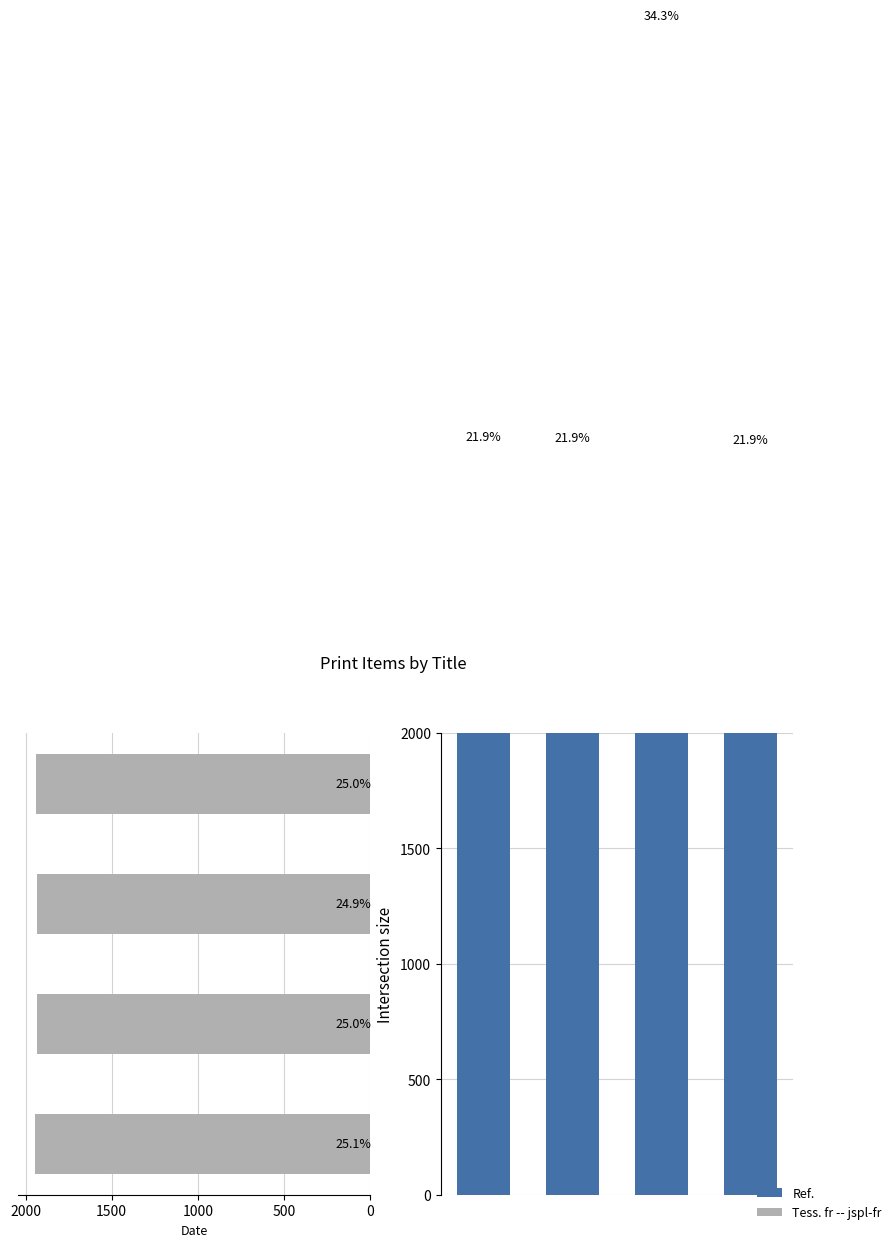

The value of Date at 1000 is 596. True or false?

False